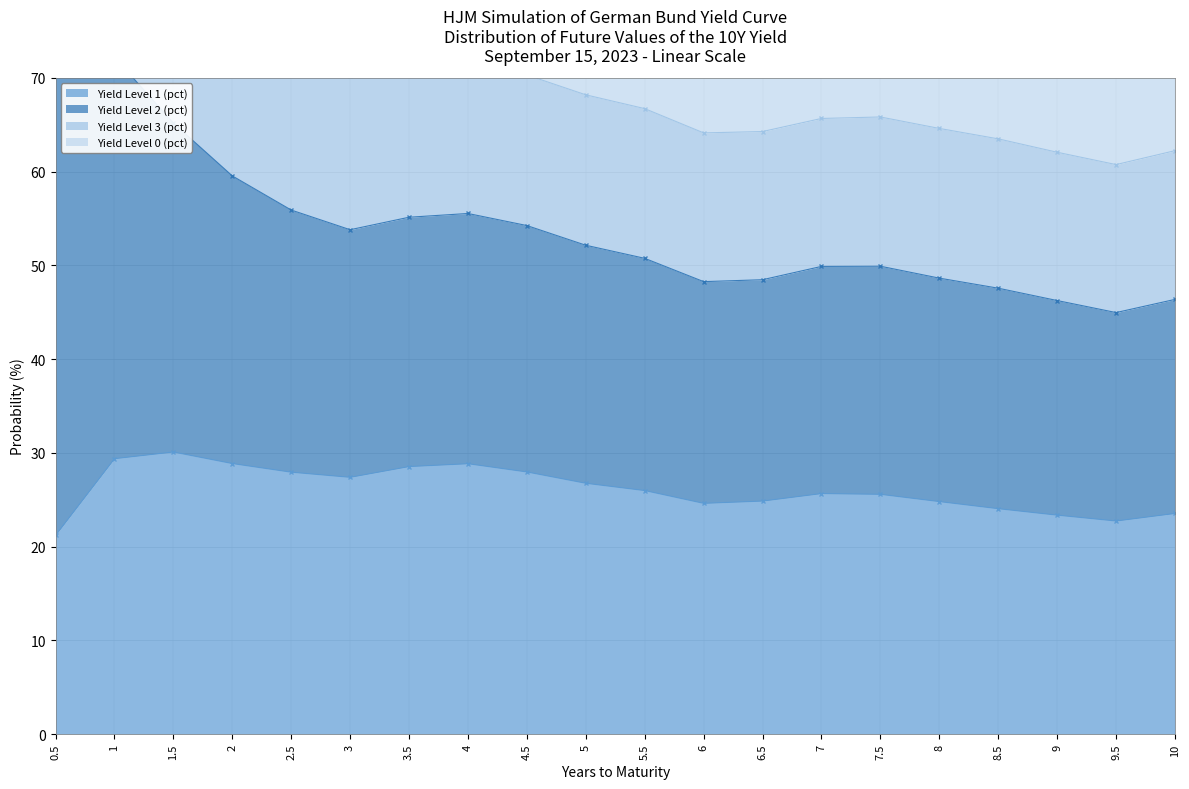

Is the value of Yield Level 0 (pct) at 9 greater than the value of Yield Level 3 (pct) at 8.5?

No